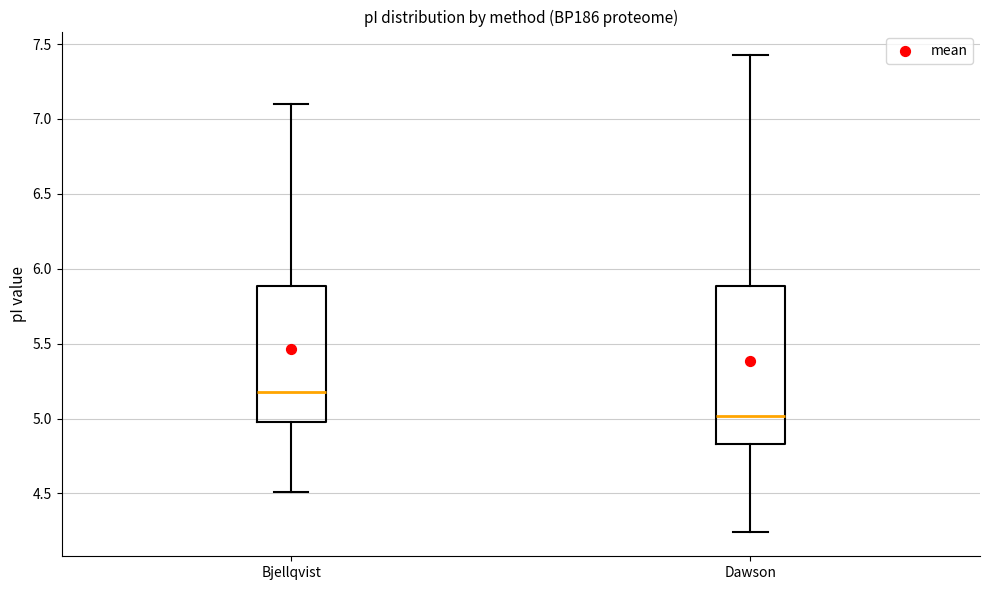

Which box is the tallest, from its lower edge to its upper edge?

Dawson